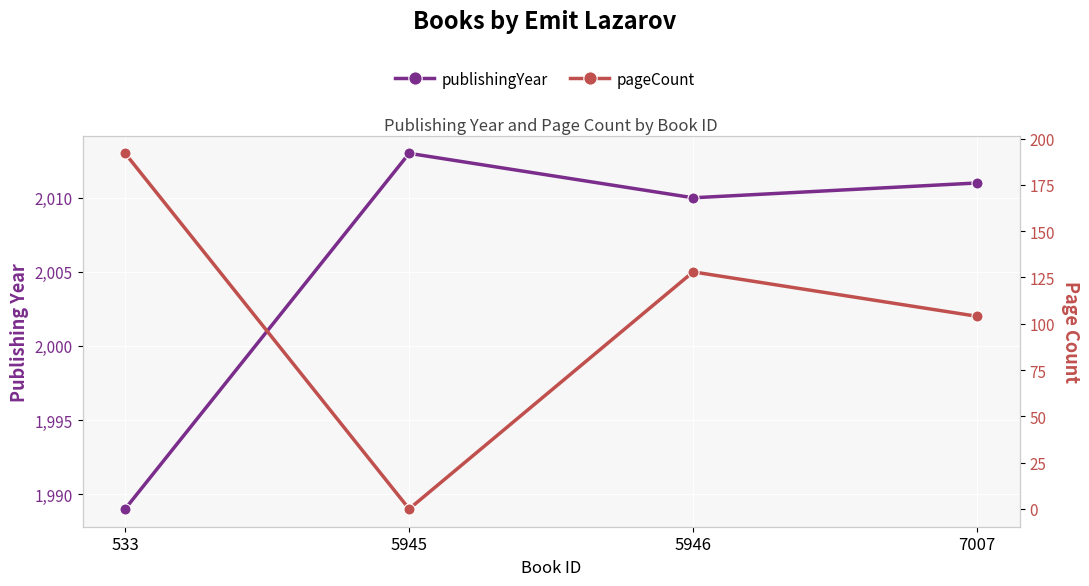

Which has a higher value, 5946 or 5945?

5945